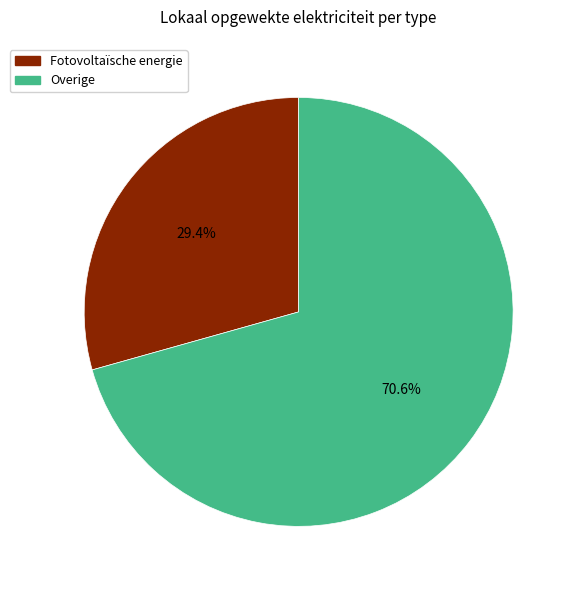

Does any single category account for the majority?

Yes